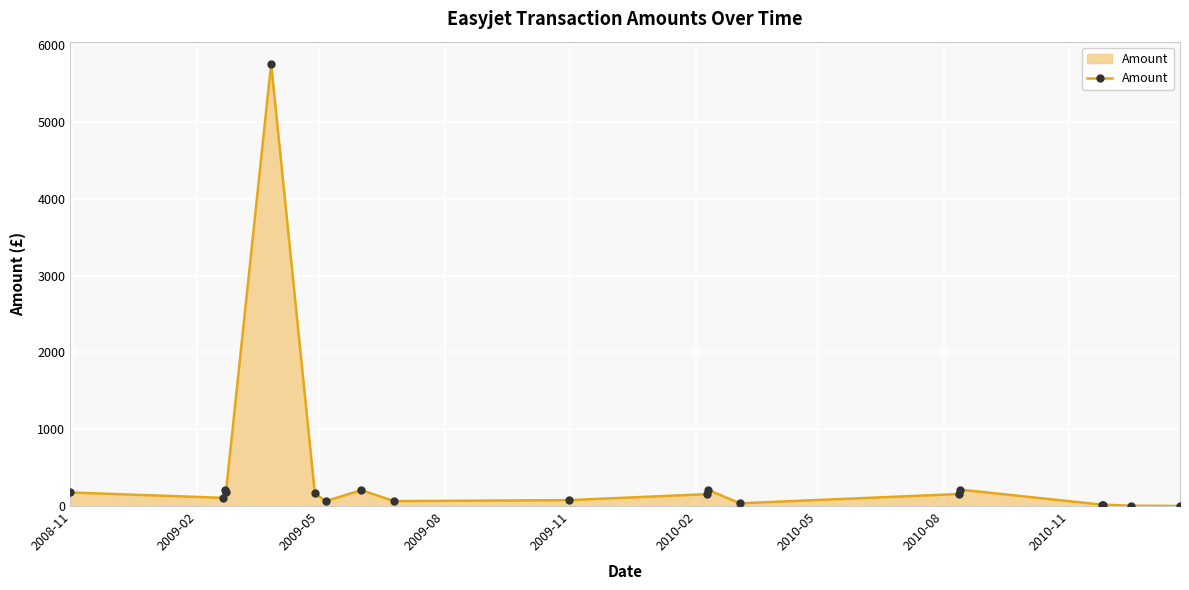

True or false: there are more than 0 points higher than both neighbors.

True